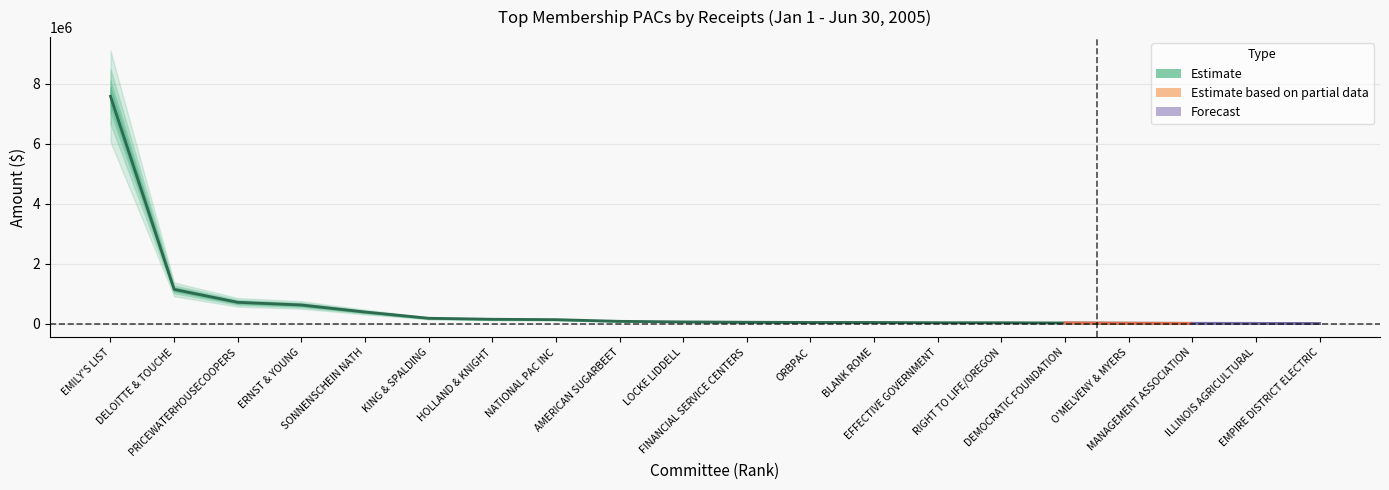

What is the average value?

574868.5